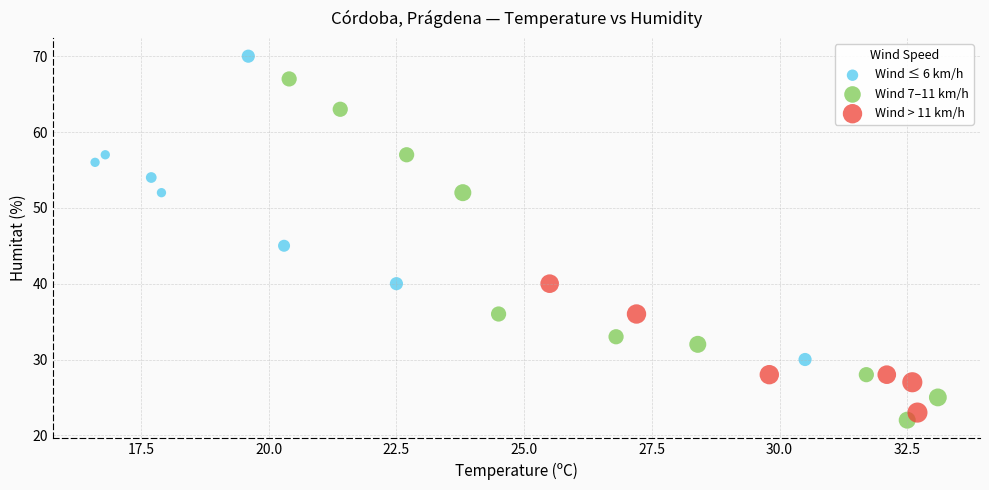

Which series contains the lowest Y value?

Wind 7–11 km/h